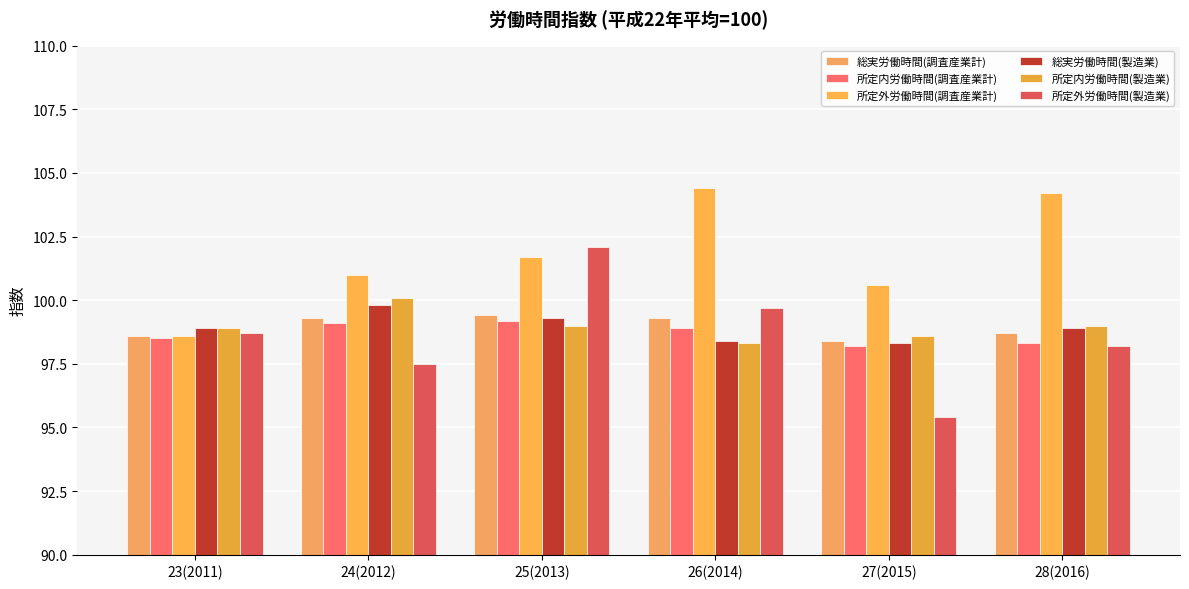

What is the label of the 3rd bar from the right?

26(2014)